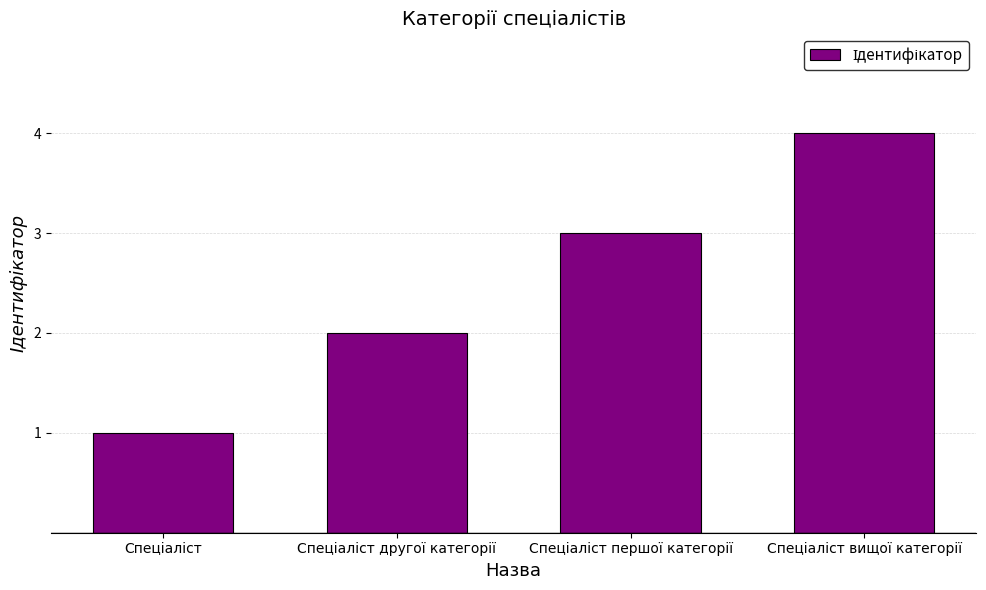

What is the difference between the maximum and minimum values?

3